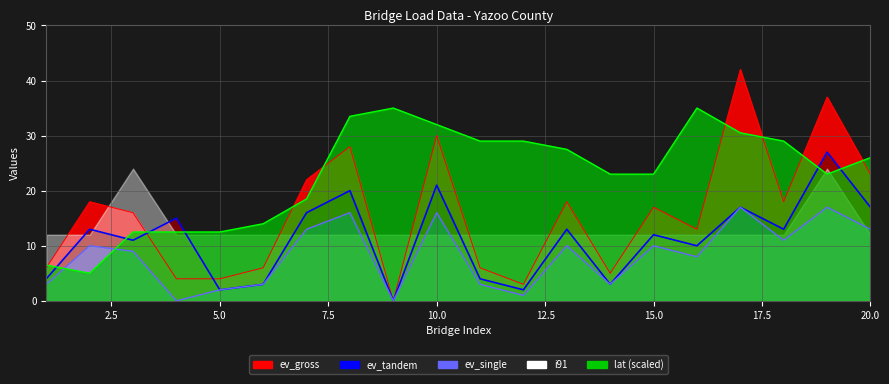

At which label does ev_gross reach its minimum?

9